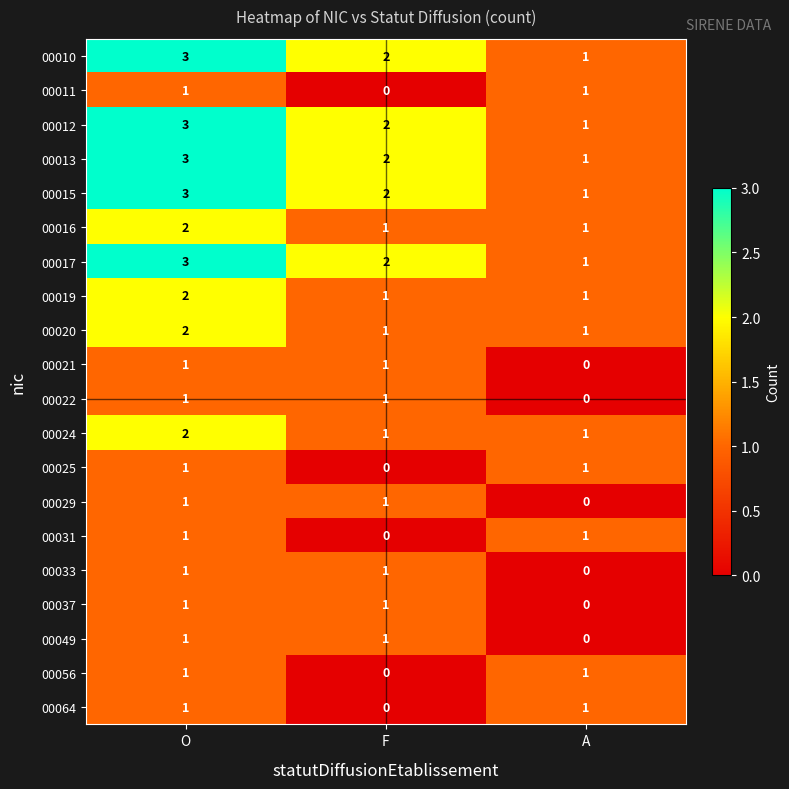

List the labels in order of 00010 value, largest first.

O, F, A